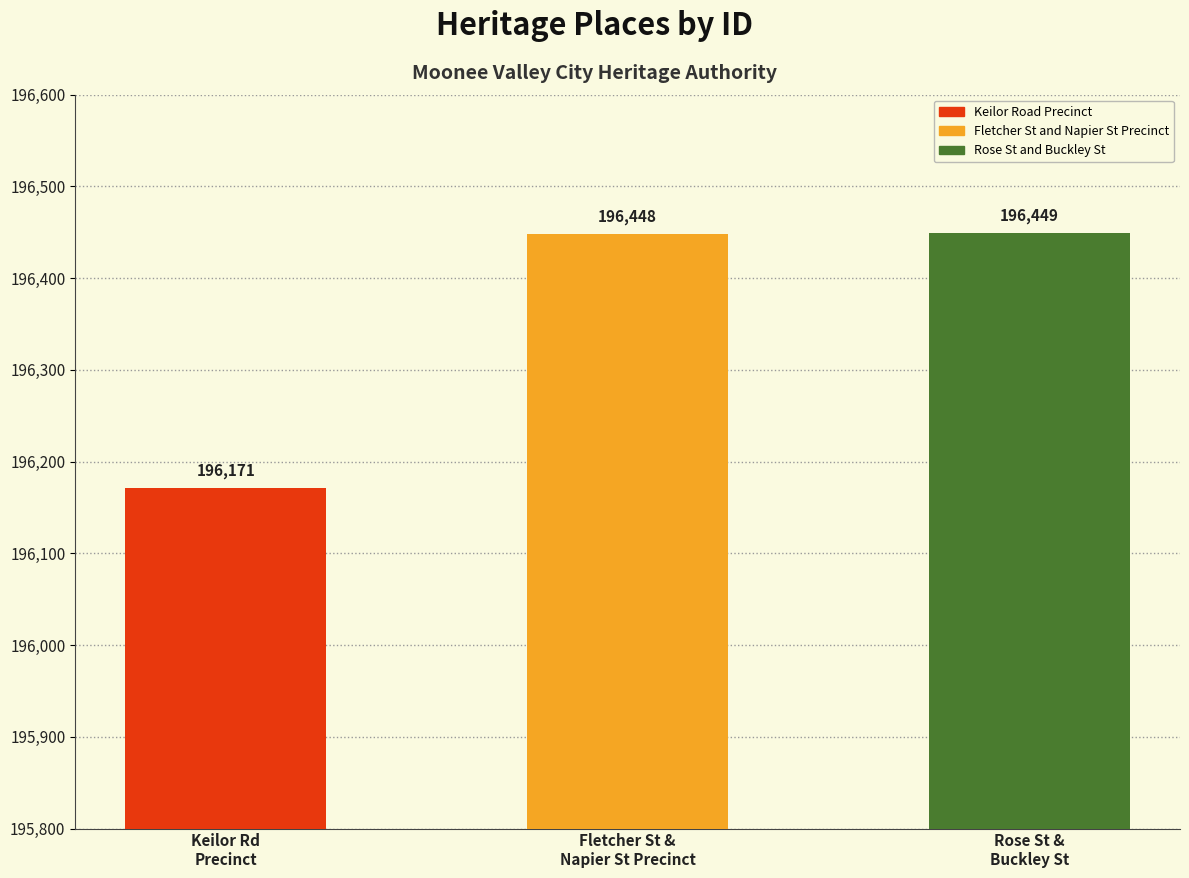

What is the label of the 2nd bar from the left?

Fletcher St &
Napier St Precinct